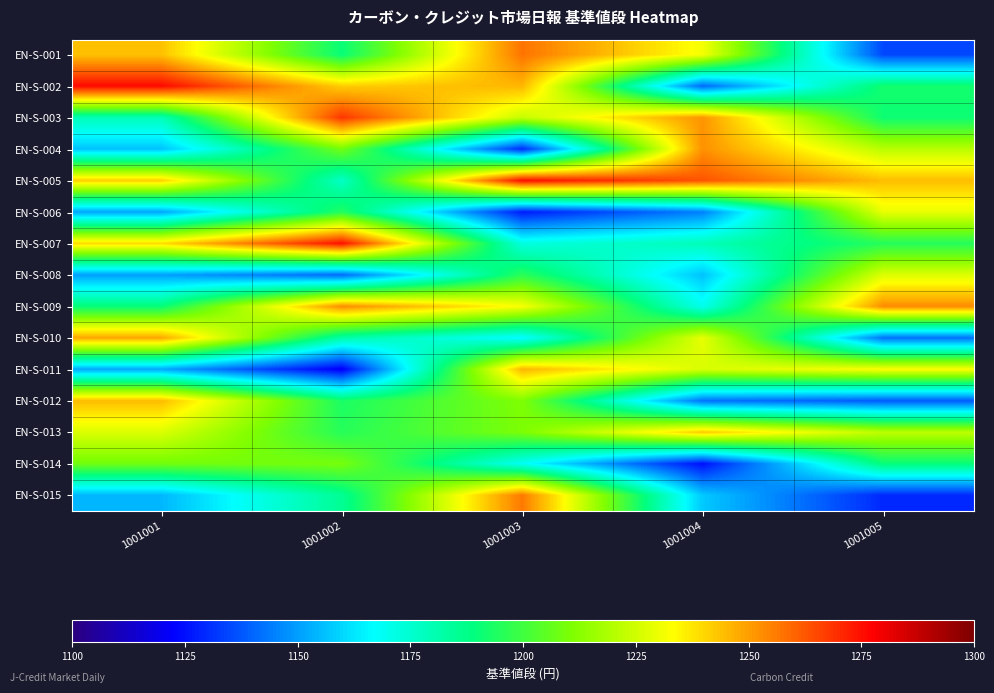

What is the spread (max minus min) of values at 1001002?

153.6